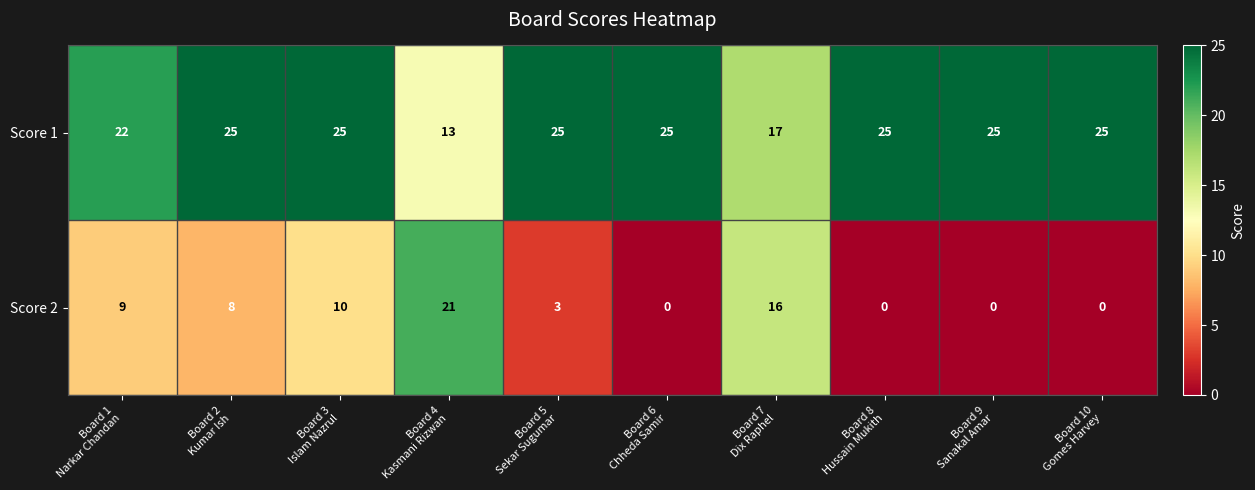

Reading right to left, what are all the values shown in this chart?

Score 1: 25	25	25	17	25	25	13	25	25	22
Score 2: 0	0	0	16	0	3	21	10	8	9